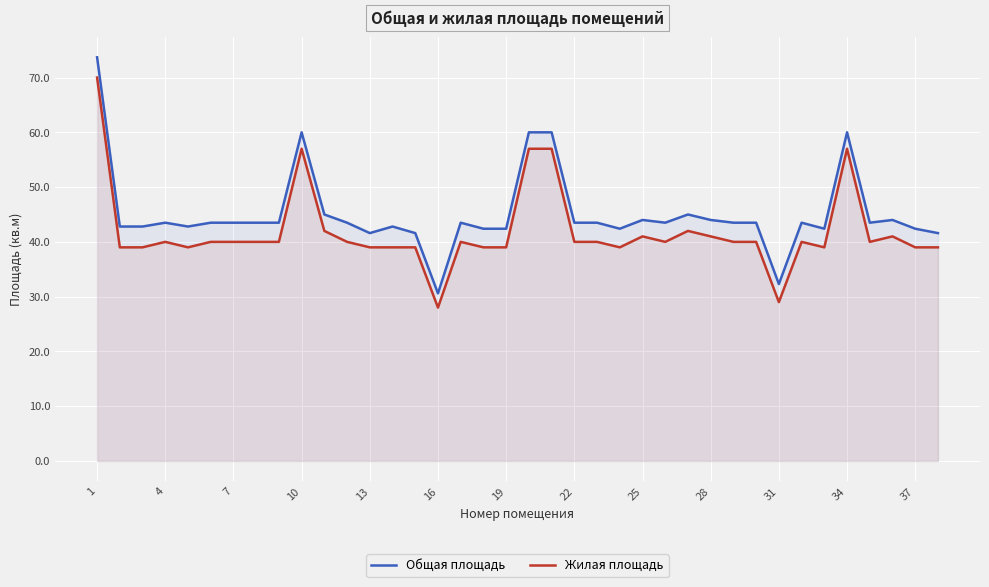

How many values in the Общая площадь series exceed 43?

24